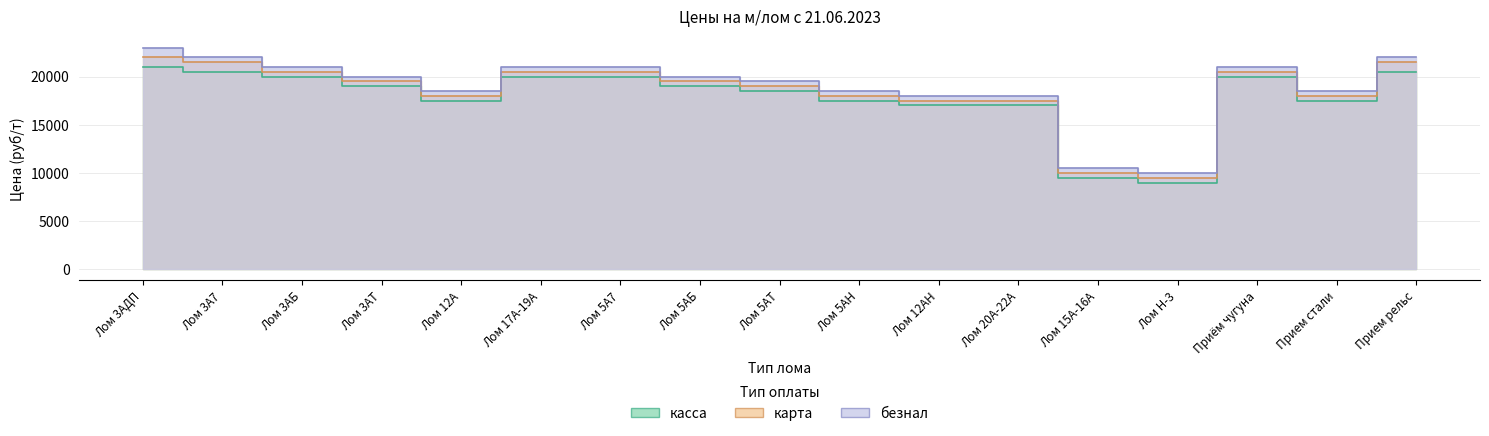

How many distinct data groups are displayed?

3